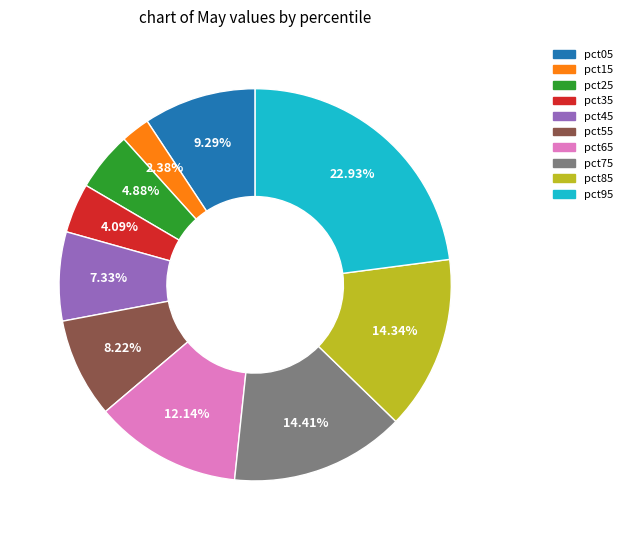

To the nearest percent, what is the difference between the pct15 and pct45 slice percentages?

5%